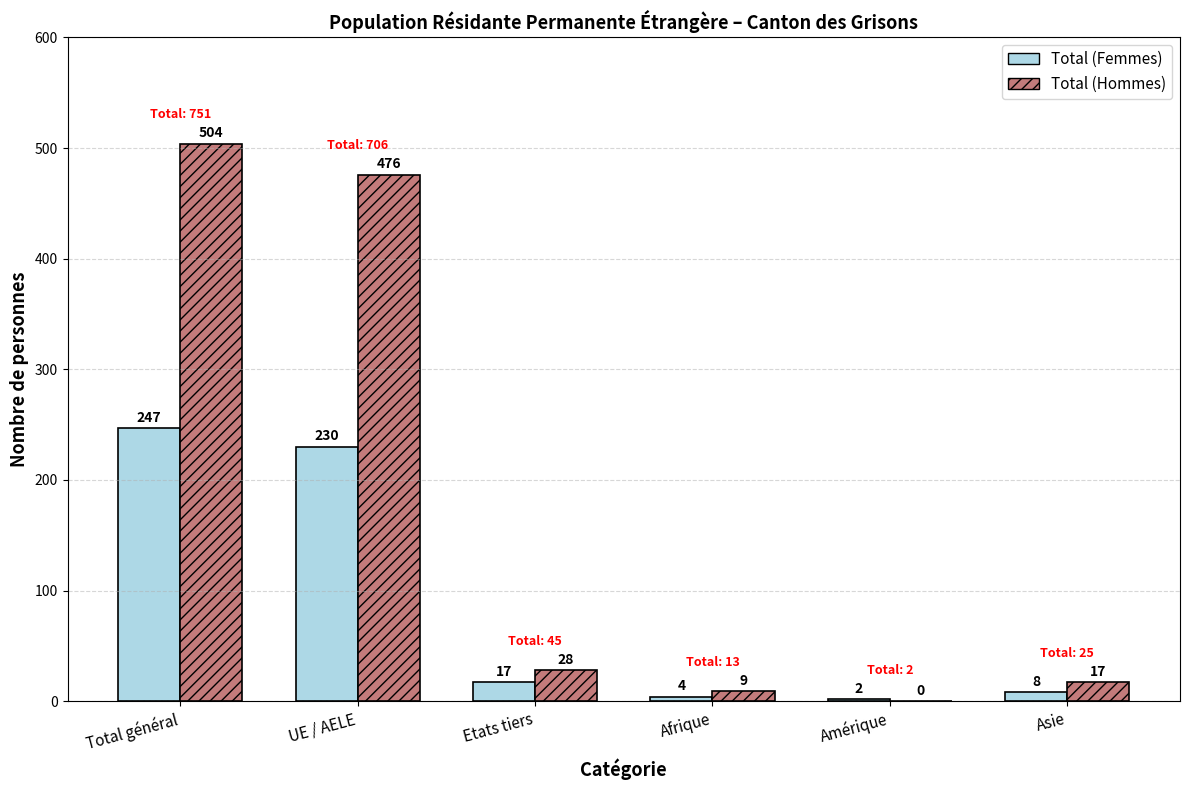

Which series changed the most between Total général and Afrique?

Total (Hommes)